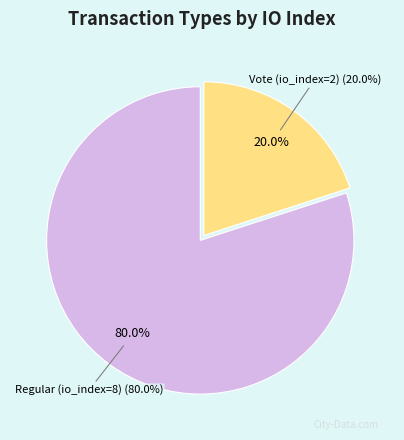

True or false: Regular (io_index=8) accounts for 69% of the total.

False